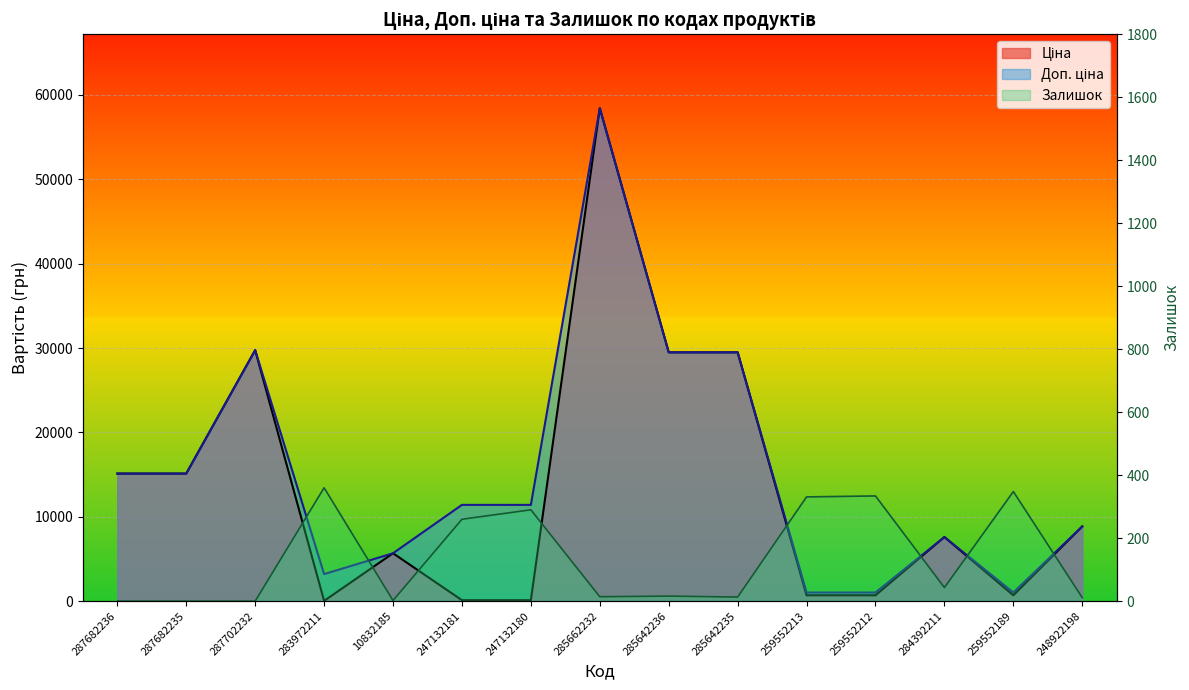

True or false: Доп. ціна and Залишок intersect in this chart.

False